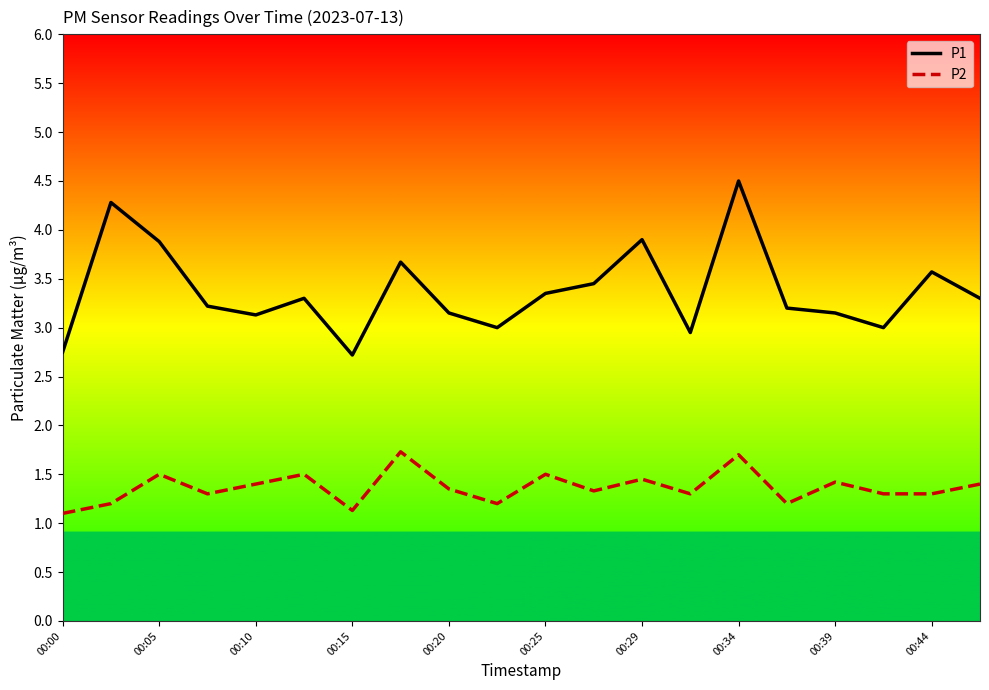

Which series has the largest total across all categories?

P1